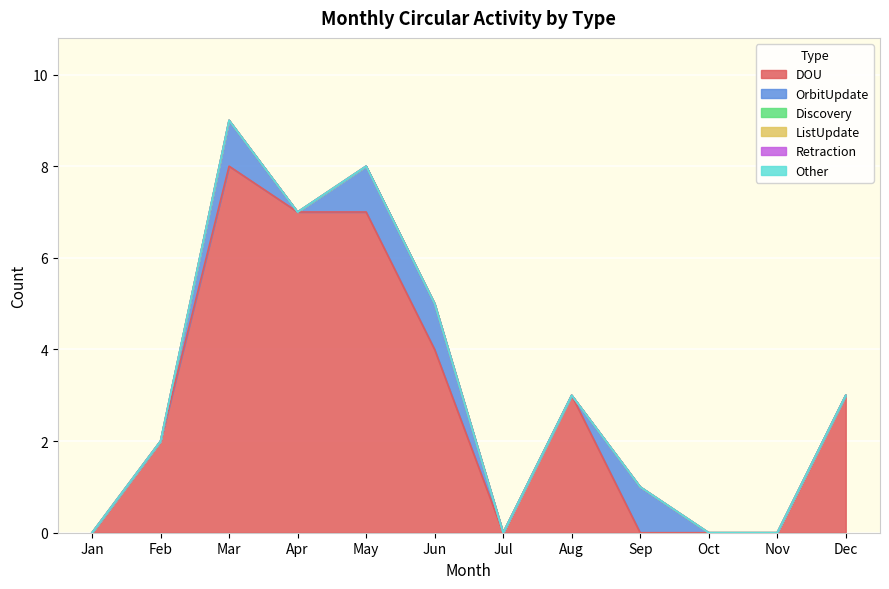

How many values in DOU are above zero?

7